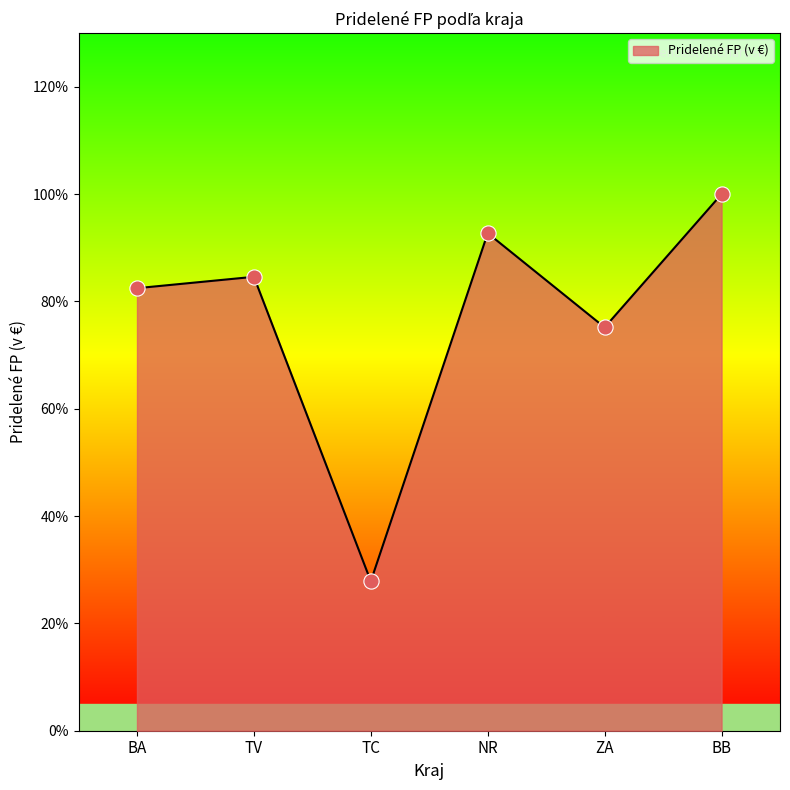

What is the ratio of the value at BA to the value at BB?

0.8